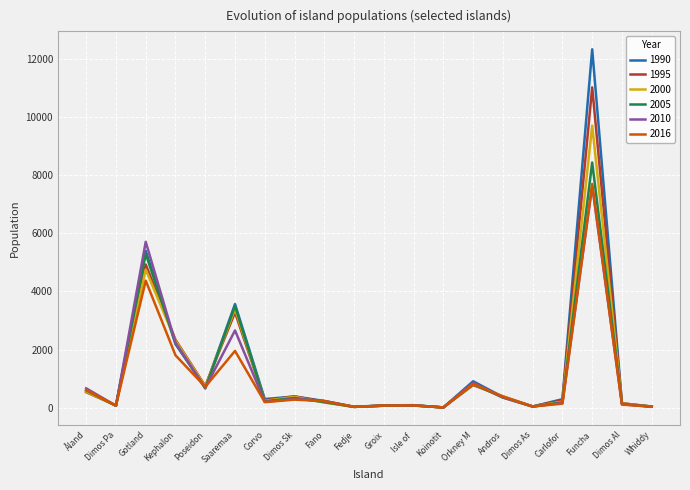

What is the sum of all 1995 values?

25572